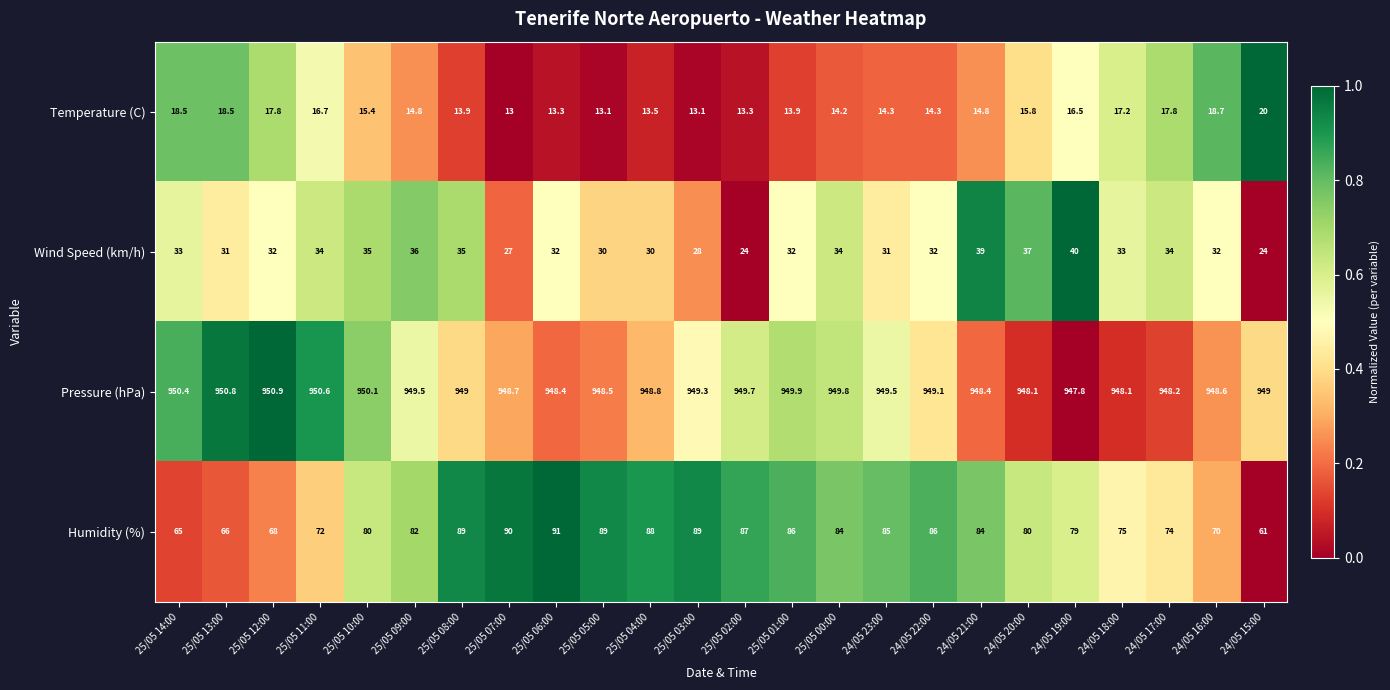

True or false: Temperature (C) has a value of 17.2 at 24/05 18:00.

True